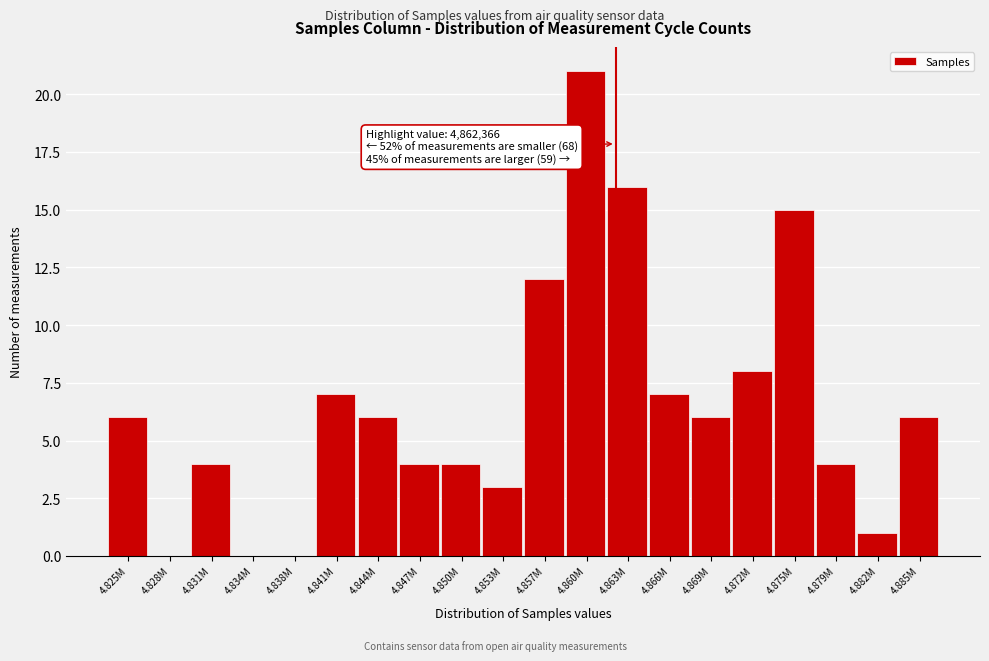

Reading left to right, what are all the values shown in this chart?

4.825M=6	4.828M=0	4.831M=4	4.834M=0	4.838M=0	4.841M=7	4.844M=6	4.847M=4	4.850M=4	4.853M=3	4.857M=12	4.860M=21	4.863M=16	4.866M=7	4.869M=6	4.872M=8	4.875M=15	4.879M=4	4.882M=1	4.885M=6